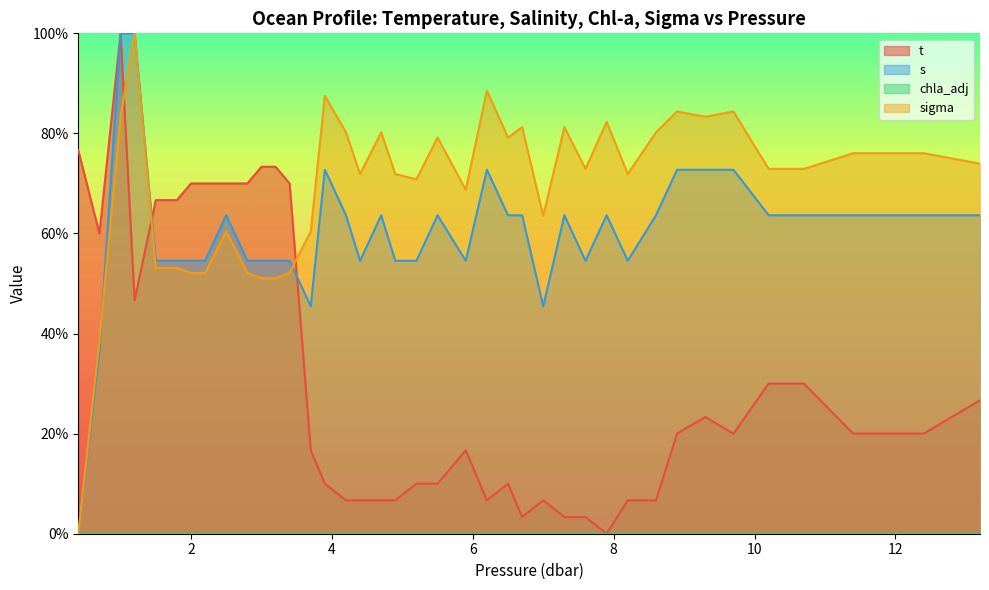

How many values in t are above zero?

39